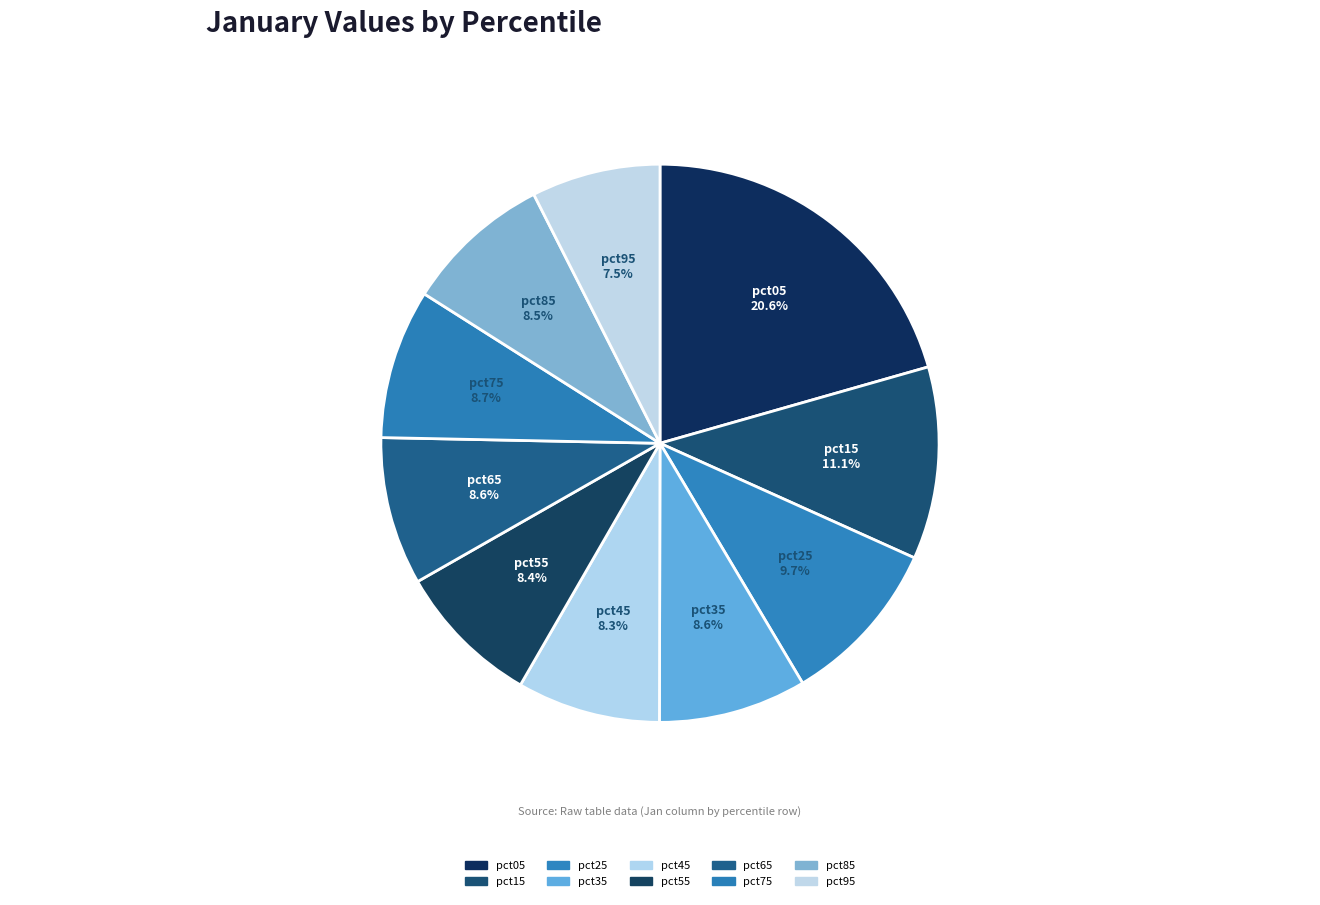

Which has a higher value, pct45 or pct95?

pct45